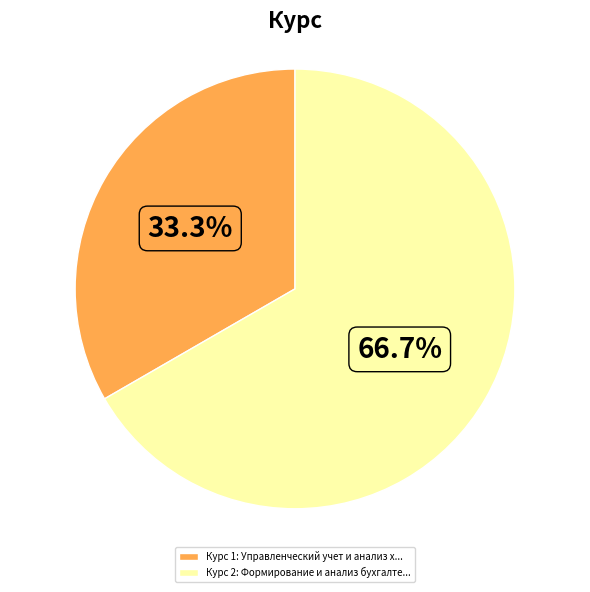

Approximately how many times larger is the value at Курс 2: Формирование и анализ бухгалте... compared to Курс 1: Управленческий учет и анализ х...?

2.0